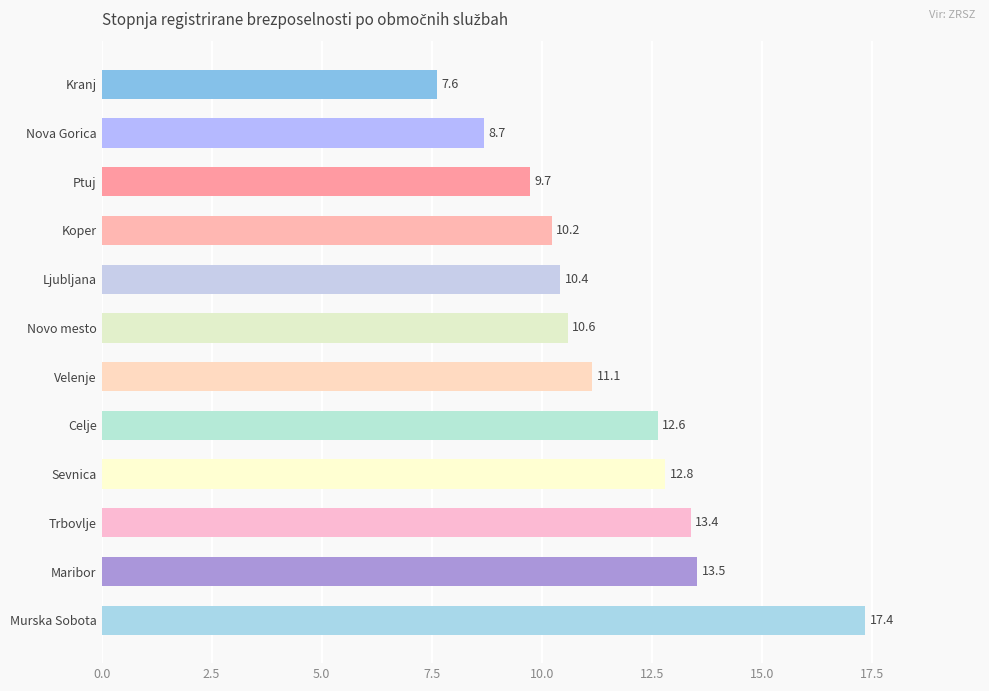

Reading bottom to top, what are all the values shown in this chart?

Murska Sobota=17.4	Maribor=13.5	Trbovlje=13.4	Sevnica=12.8	Celje=12.6	Velenje=11.1	Novo mesto=10.6	Ljubljana=10.4	Koper=10.2	Ptuj=9.7	Nova Gorica=8.7	Kranj=7.6